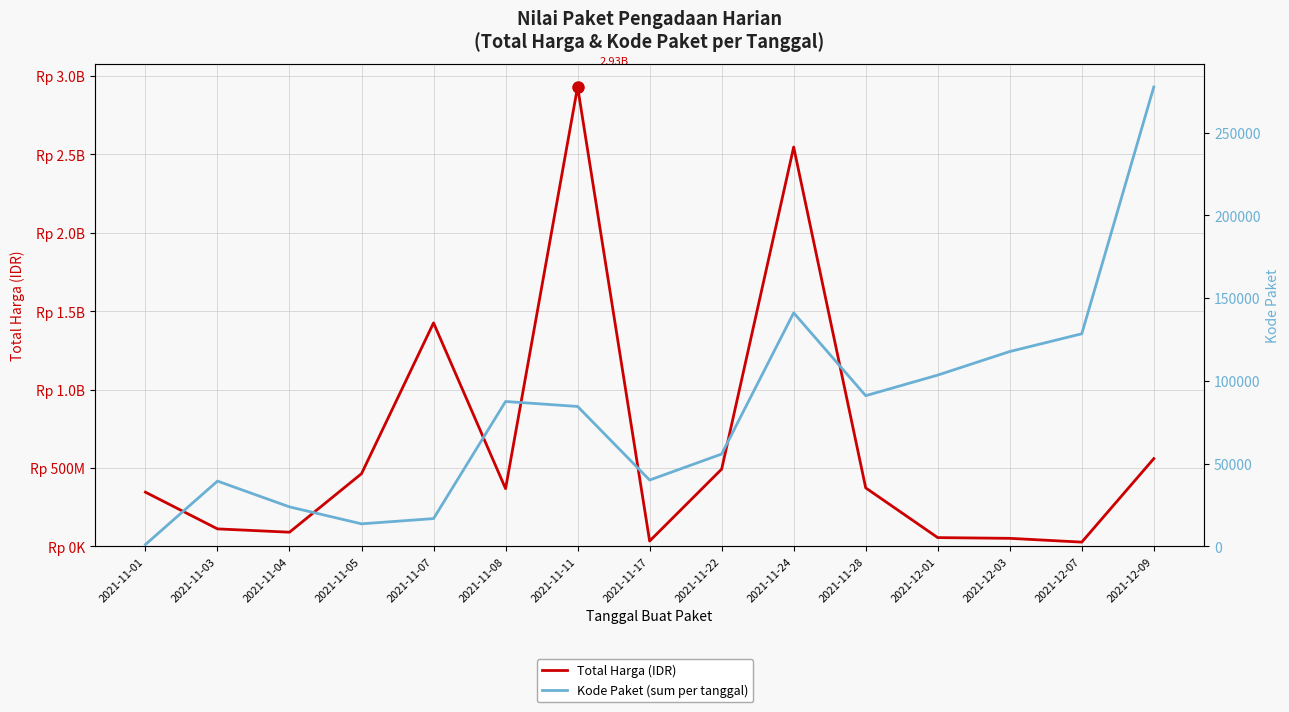

True or false: Kode Paket (sum per tanggal) and Total Harga (IDR) intersect in this chart.

False